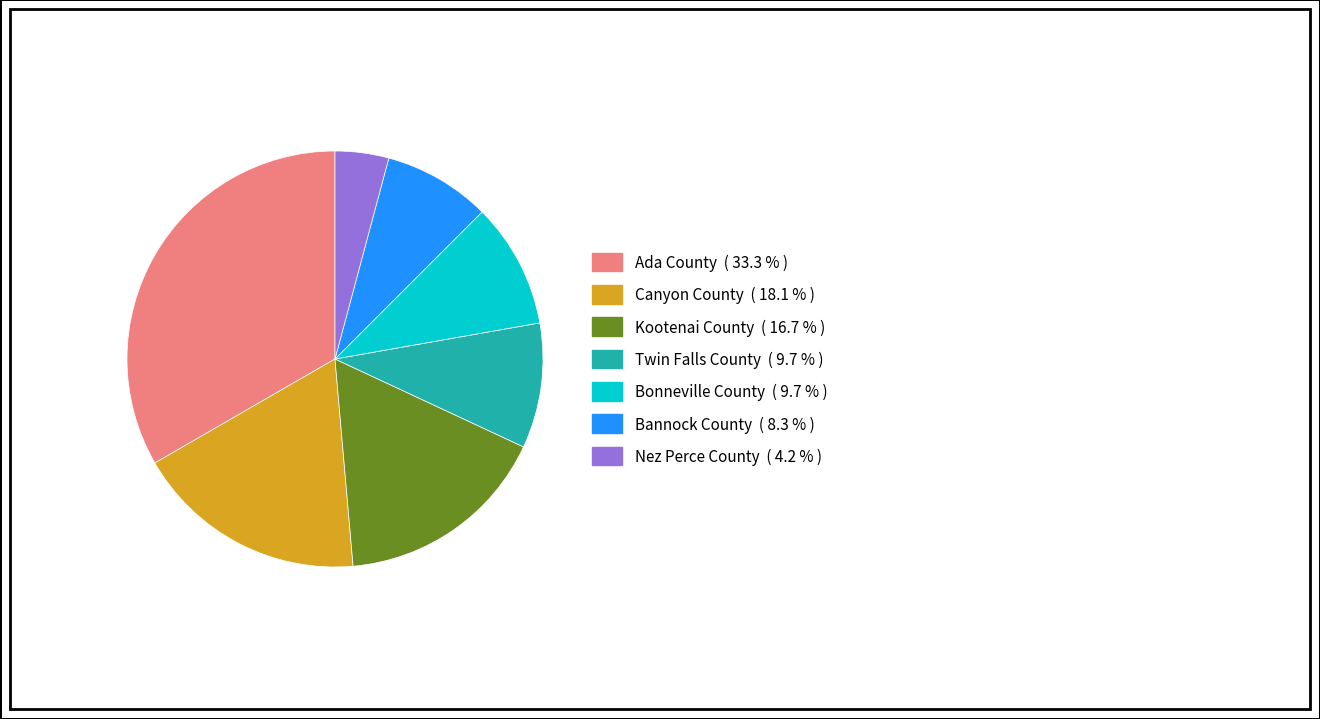

Does any single category account for the majority?

No